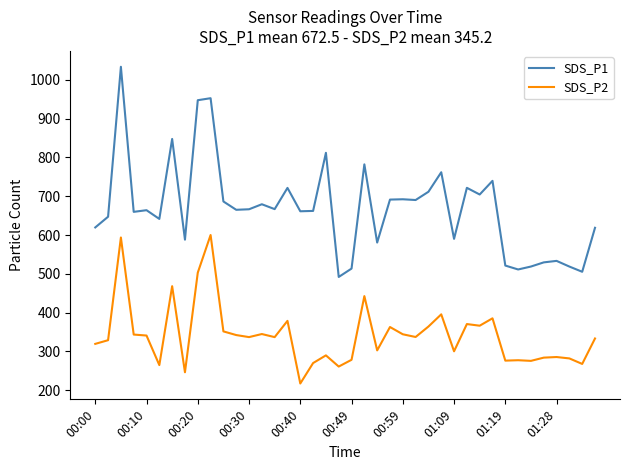

What is the difference between the maximum and minimum values in the SDS_P1 series?

542.3